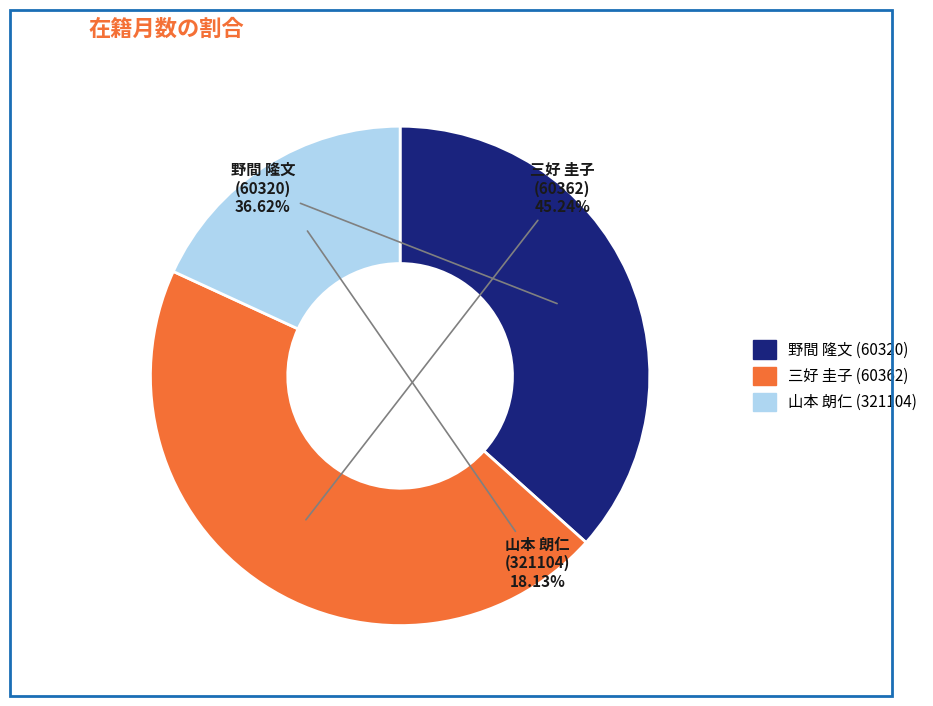

What percentage is the 山本 朗仁 (321104) slice, to the nearest percent?

18%